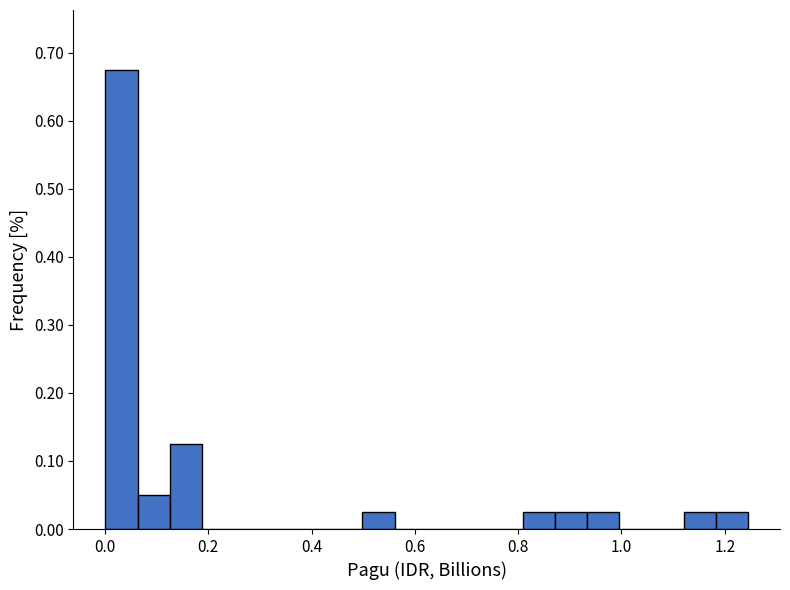

Read against the x-axis, roughly where is the centre of the tallest bar?

0.04